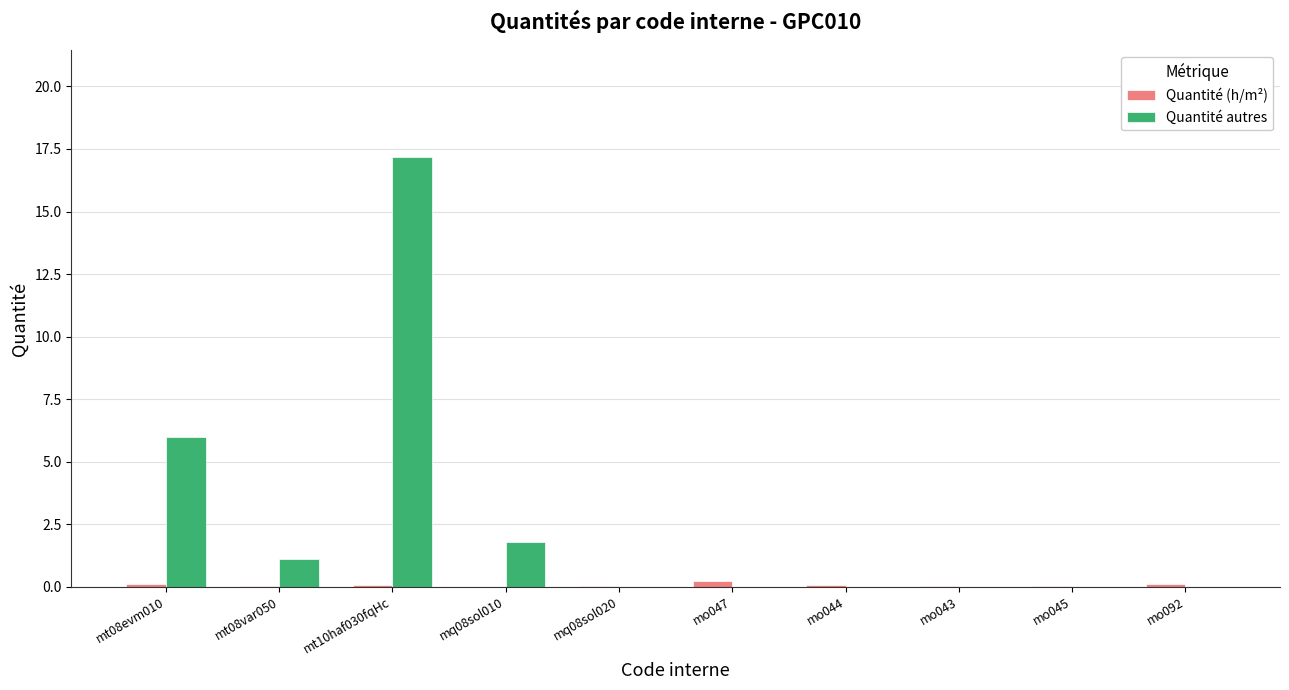

What is the total value across all series at mo092?

0.1